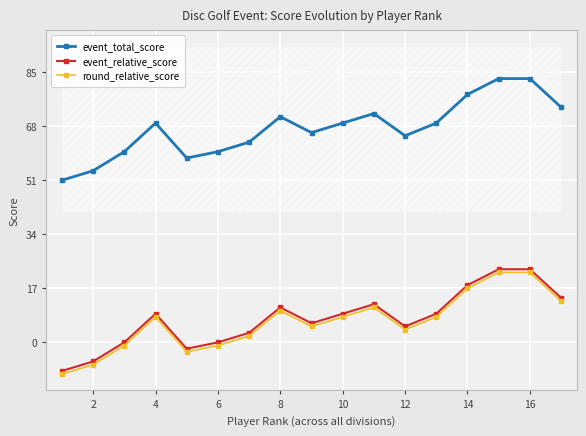

True or false: event_relative_score and round_relative_score cross at least once.

False